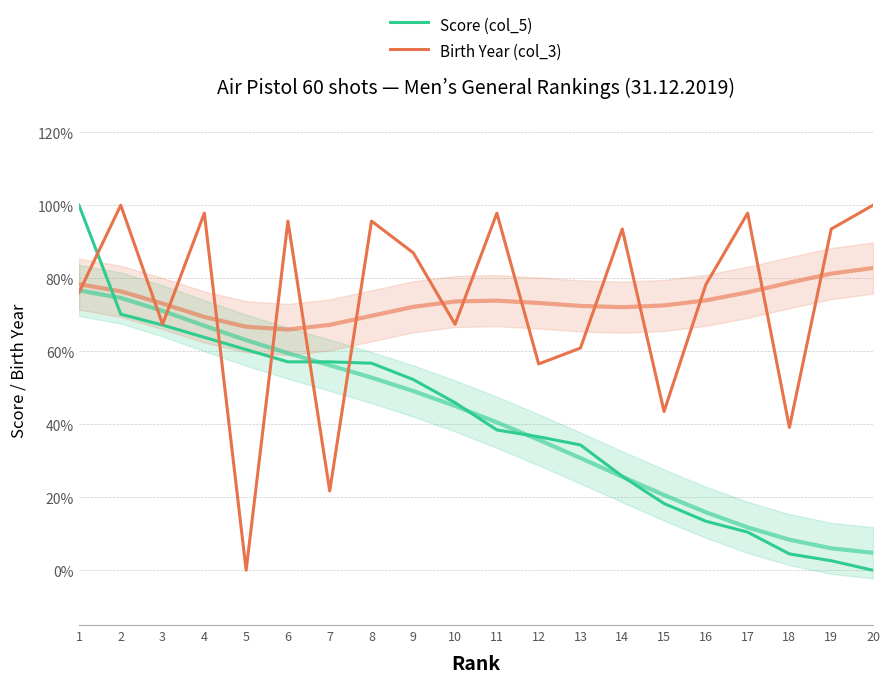

Reading left to right, extract all data points from this chart.

Score (col_5): 1.0	0.7	0.7	0.6	0.6	0.6	0.6	0.6	0.5	0.5	0.4	0.4	0.3	0.3	0.2	0.1	0.1	0.0	0.0	0.0
Birth Year (col_3): 0.8	1.0	0.7	1.0	0.0	1.0	0.2	1.0	0.9	0.7	1.0	0.6	0.6	0.9	0.4	0.8	1.0	0.4	0.9	1.0